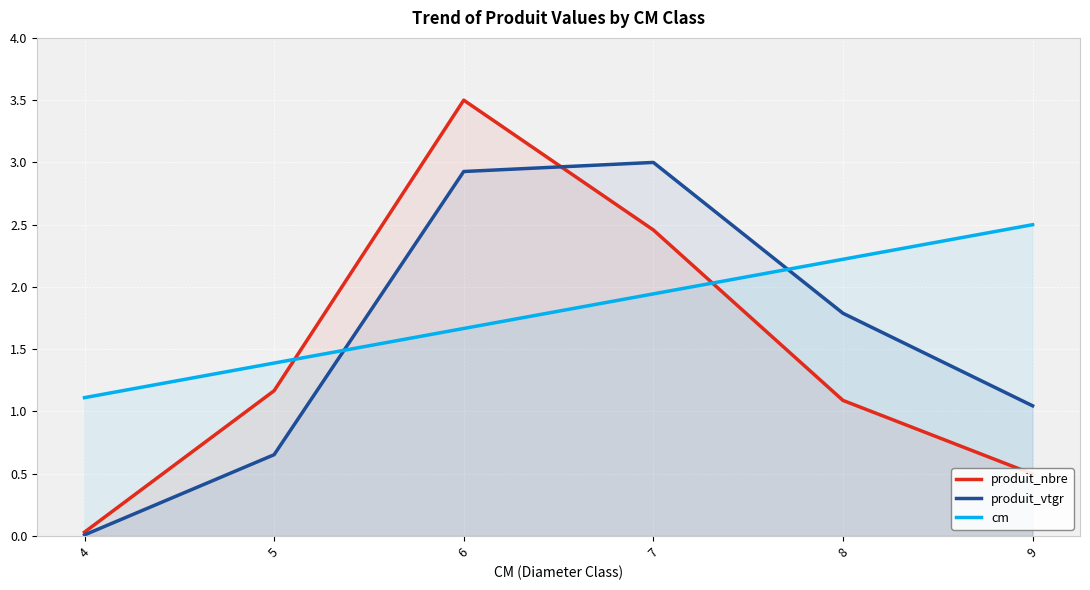

What is the total value across all series at 4?

1.2